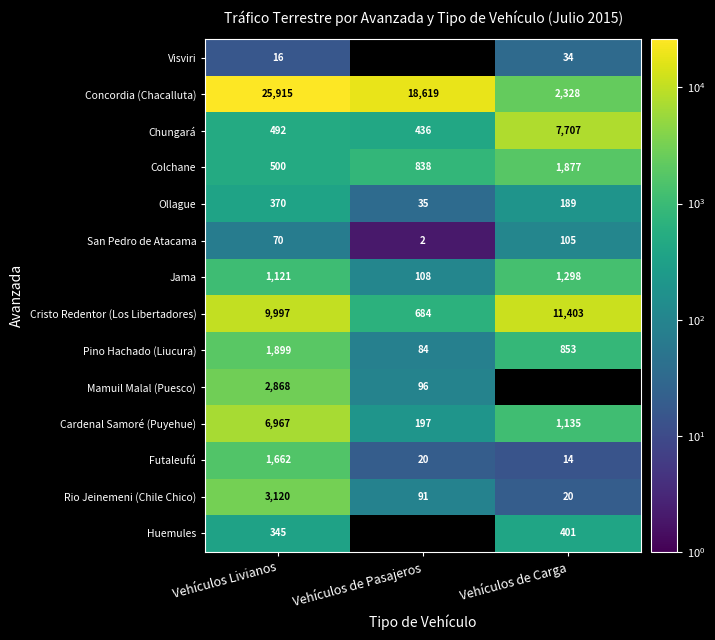

What is the sum of all Colchane values?

3215